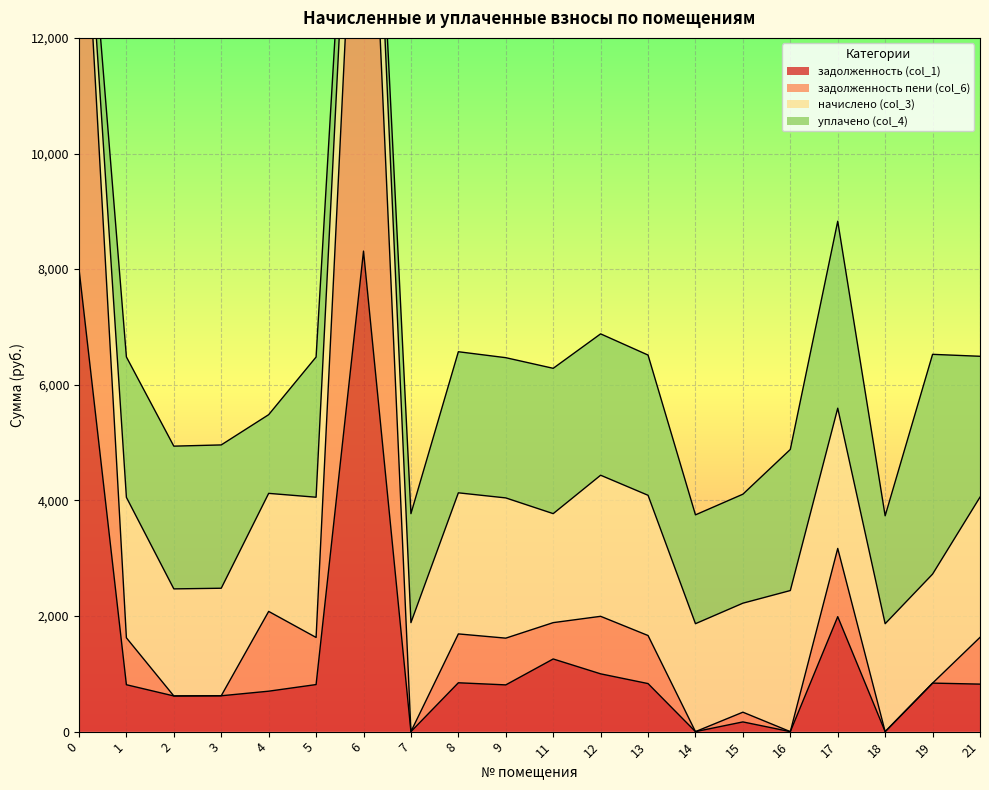

Is the value of задолженность (col_1) at 1 greater than the value of задолженность пени (col_6) at 3?

Yes